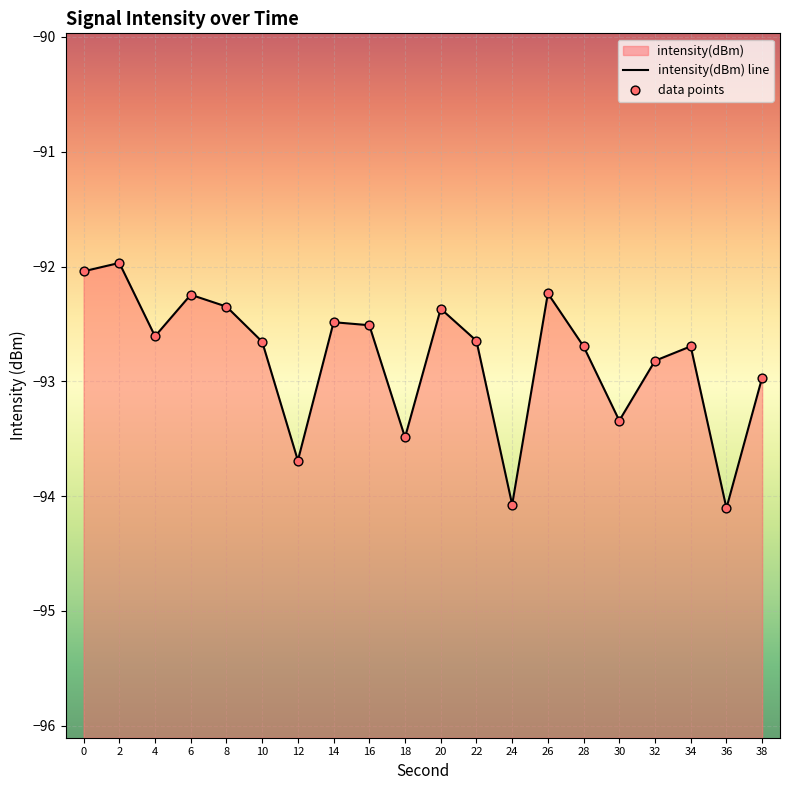

At which category is the sum across all series the highest?

2